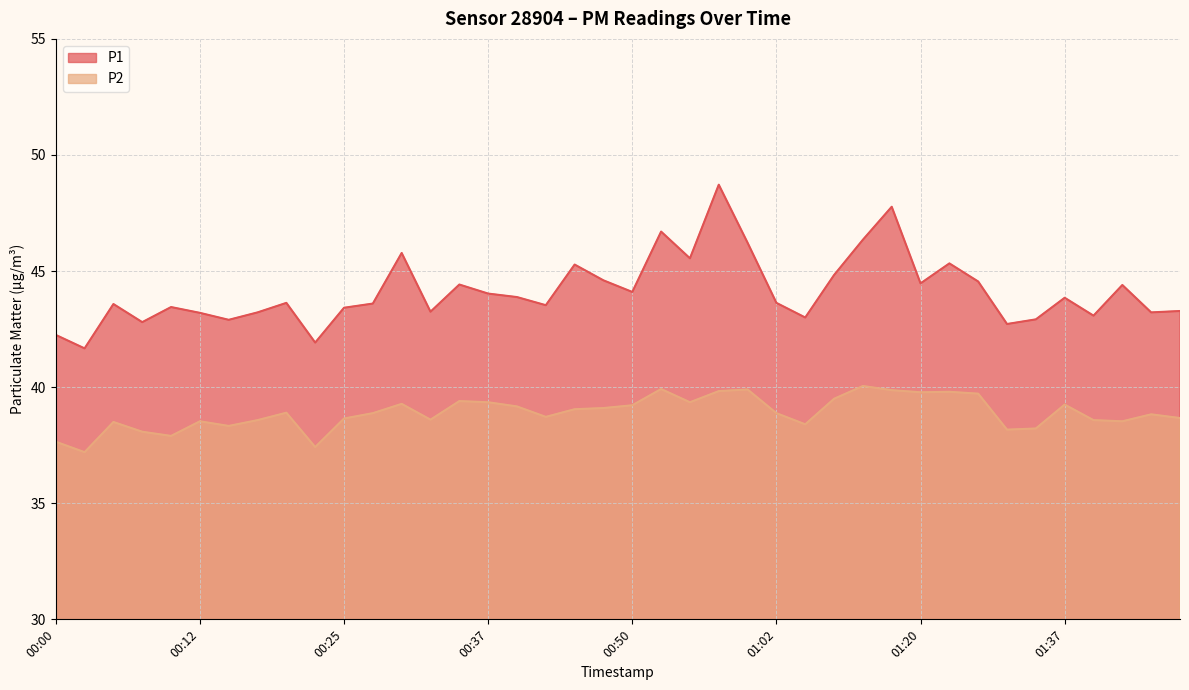

Which has a higher value, 00:40 or 01:31?

00:40